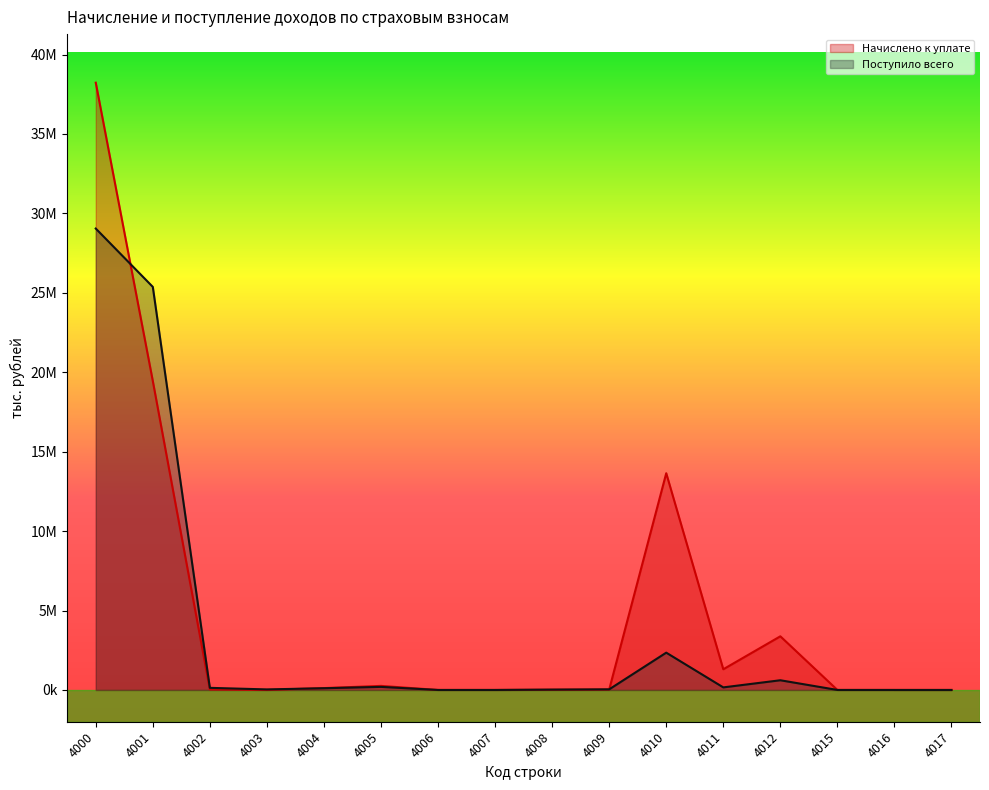

What is the value of the Начислено к уплате point at the 5th from the left?

117993